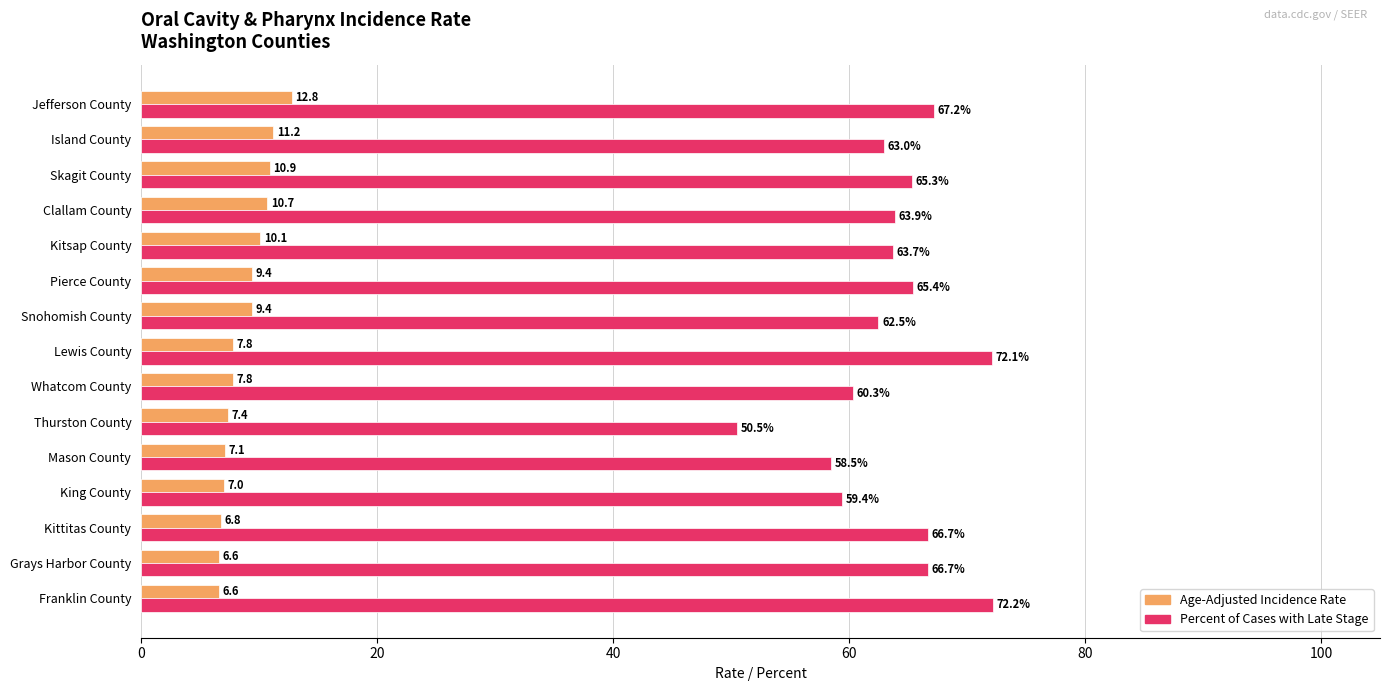

Which category has the highest value in the Age-Adjusted Incidence Rate series?

Jefferson County